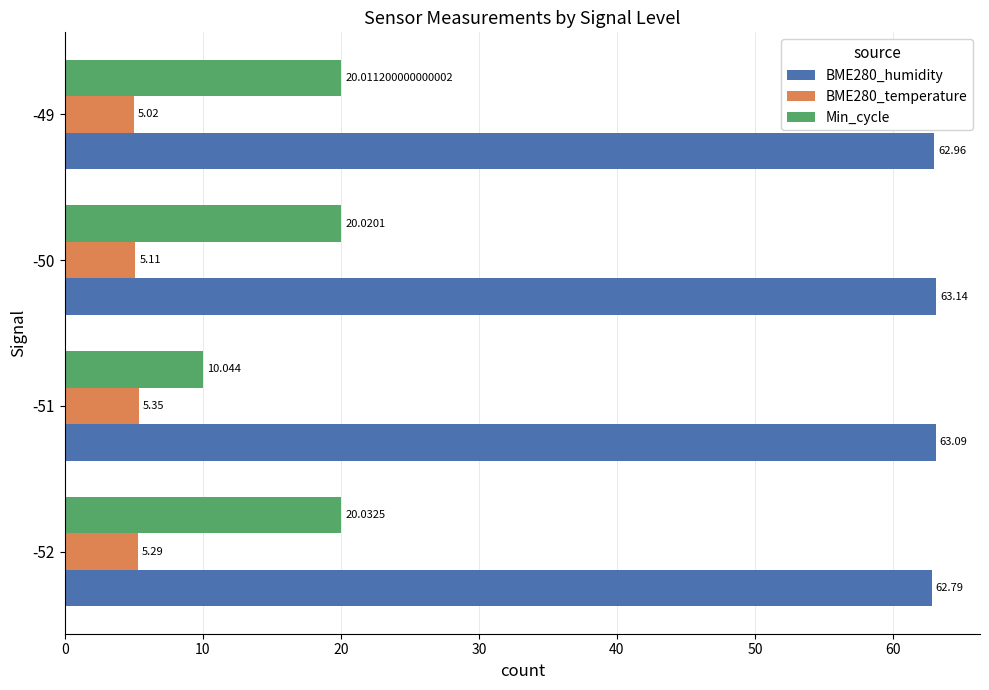

What are all the series names shown in the legend?

BME280_humidity, BME280_temperature, Min_cycle